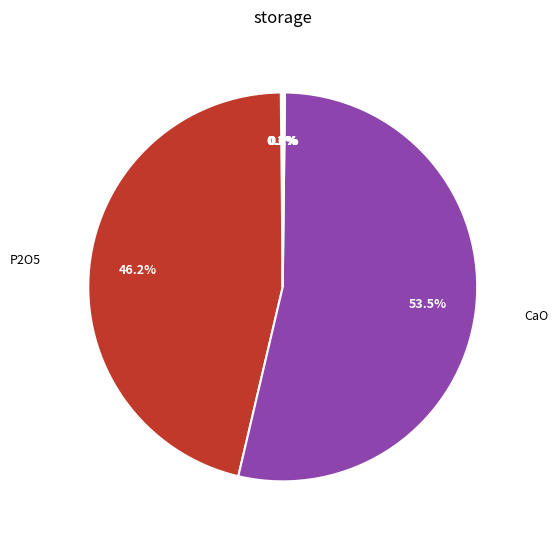

Is there a majority slice in this chart?

Yes